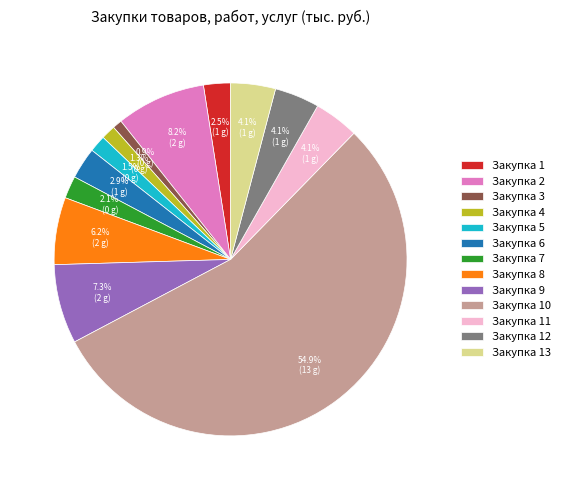

Count the number of slices in the pie.

13